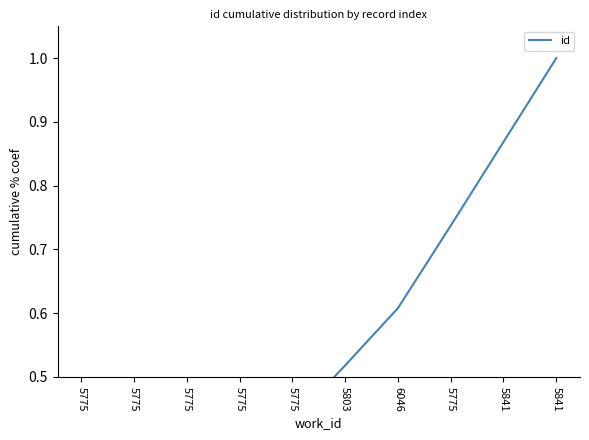

List the labels in order of value, smallest first.

5775, 5775, 5775, 5775, 5775, 5803, 6046, 5775, 5841, 5841